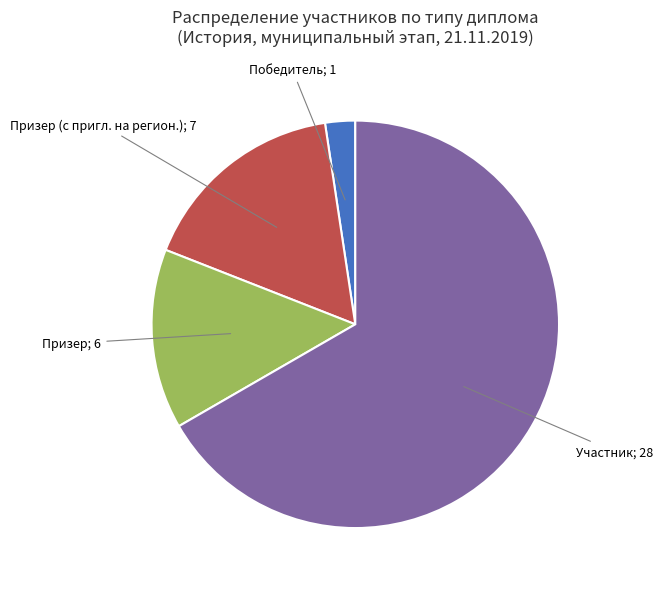

Is there a majority slice in this chart?

Yes